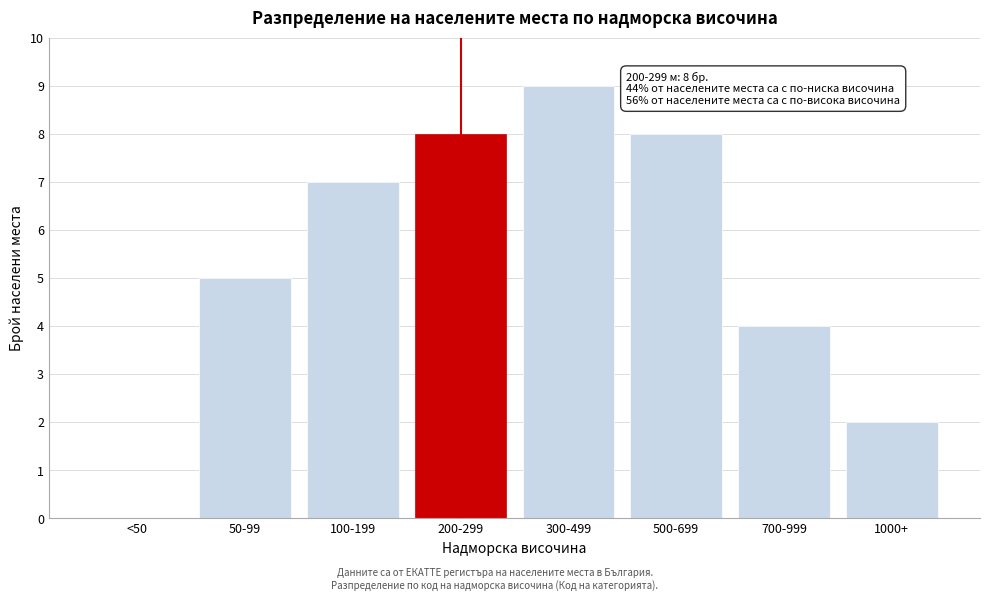

Reading left to right, transcribe all the data shown in this chart.

<50=0	50-99=5	100-199=7	200-299=8	300-499=9	500-699=8	700-999=4	1000+=2